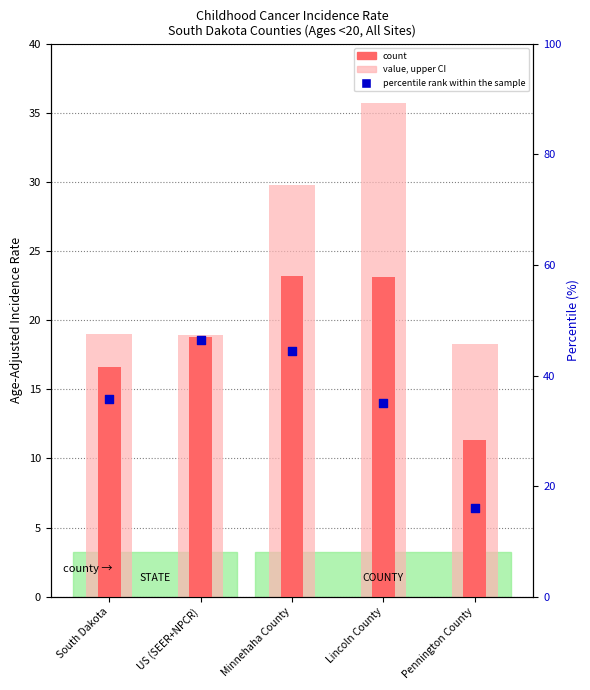

What is the total value across all series at US (SEER+NPCR)?

56.3